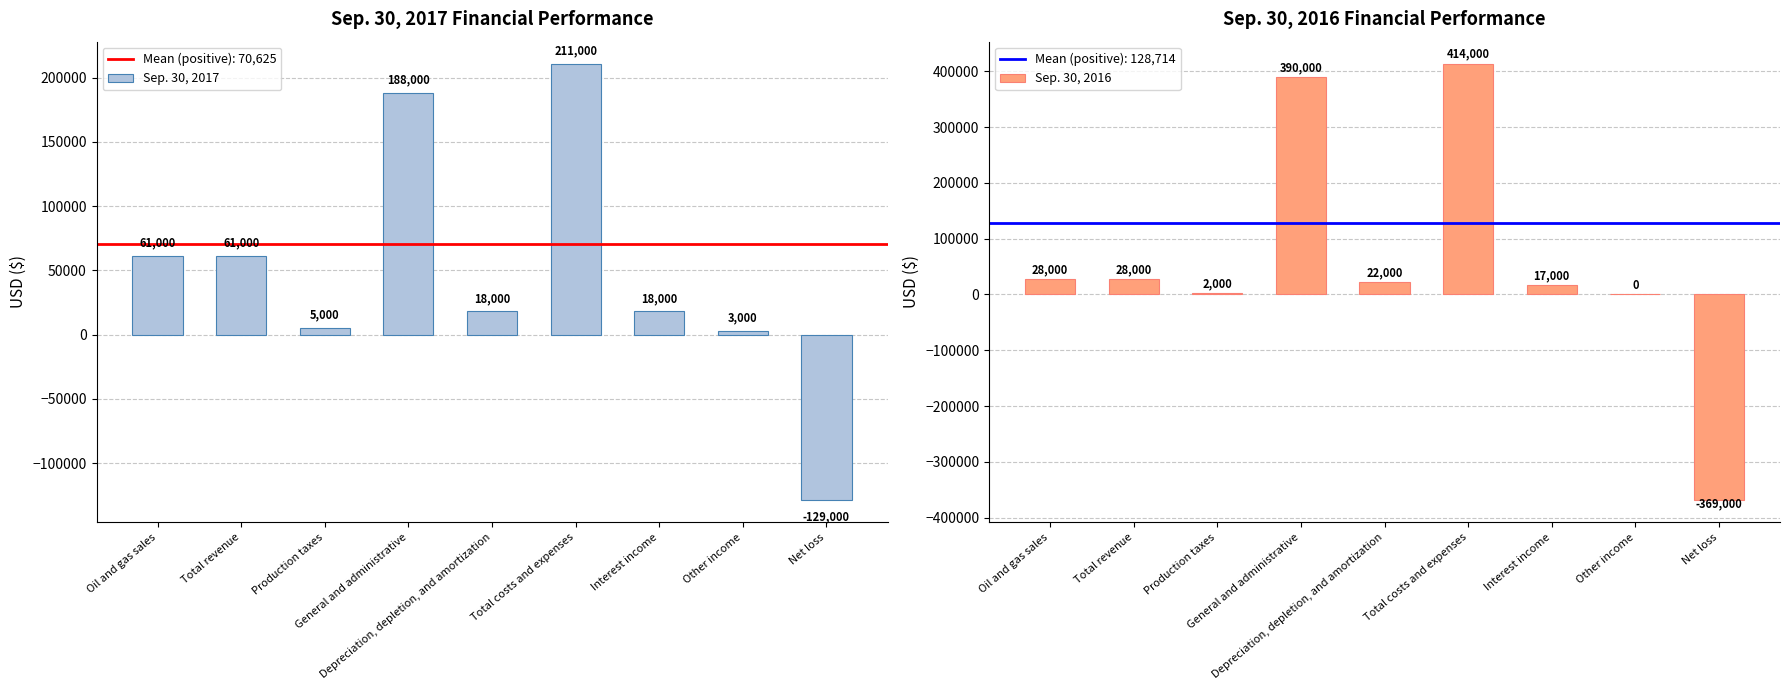

List the labels in order of Sep. 30, 2016 value, largest first.

Total costs and expenses, General and administrative, Oil and gas sales, Total revenue, Depreciation, depletion, and amortization, Interest income, Production taxes, Other income, Net loss